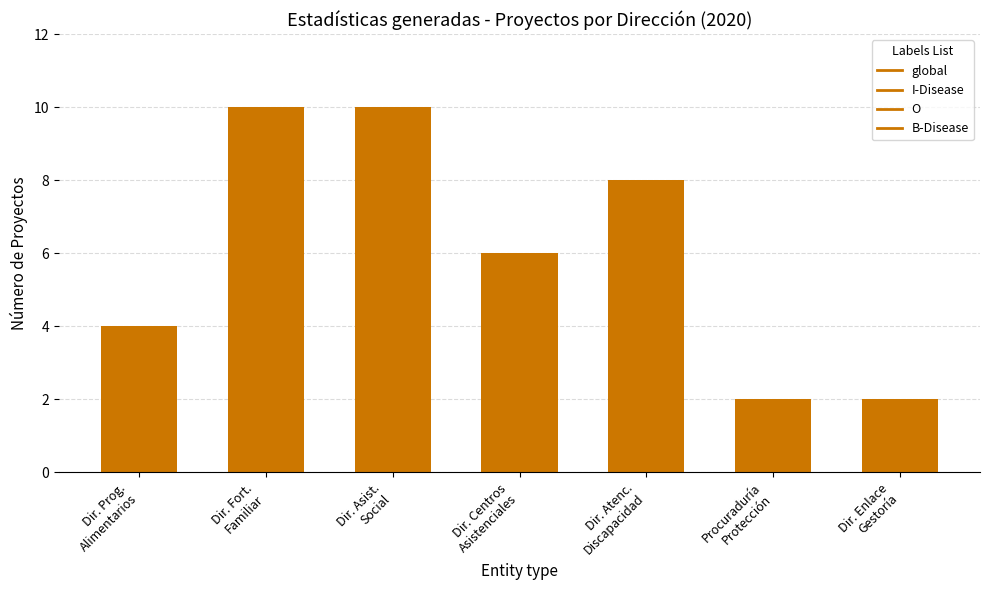

How many data points does each series have?

7